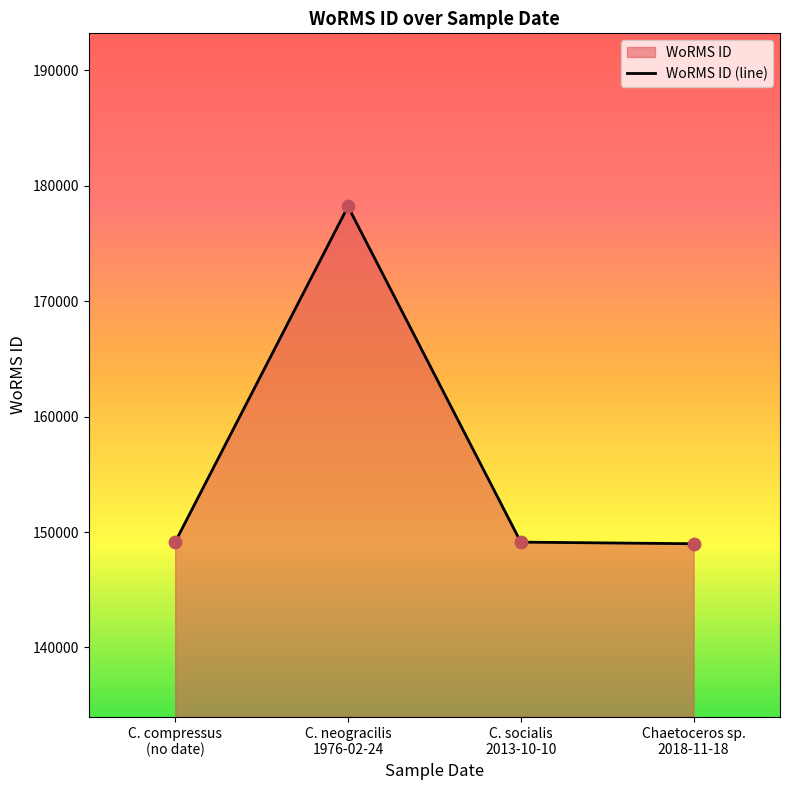

What is the smallest value displayed?

148985